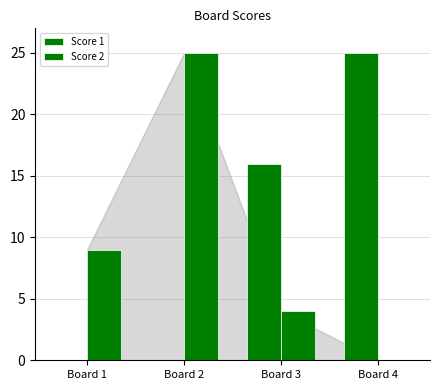

List the series in order of their peak value, lowest first.

Score 1, Score 2